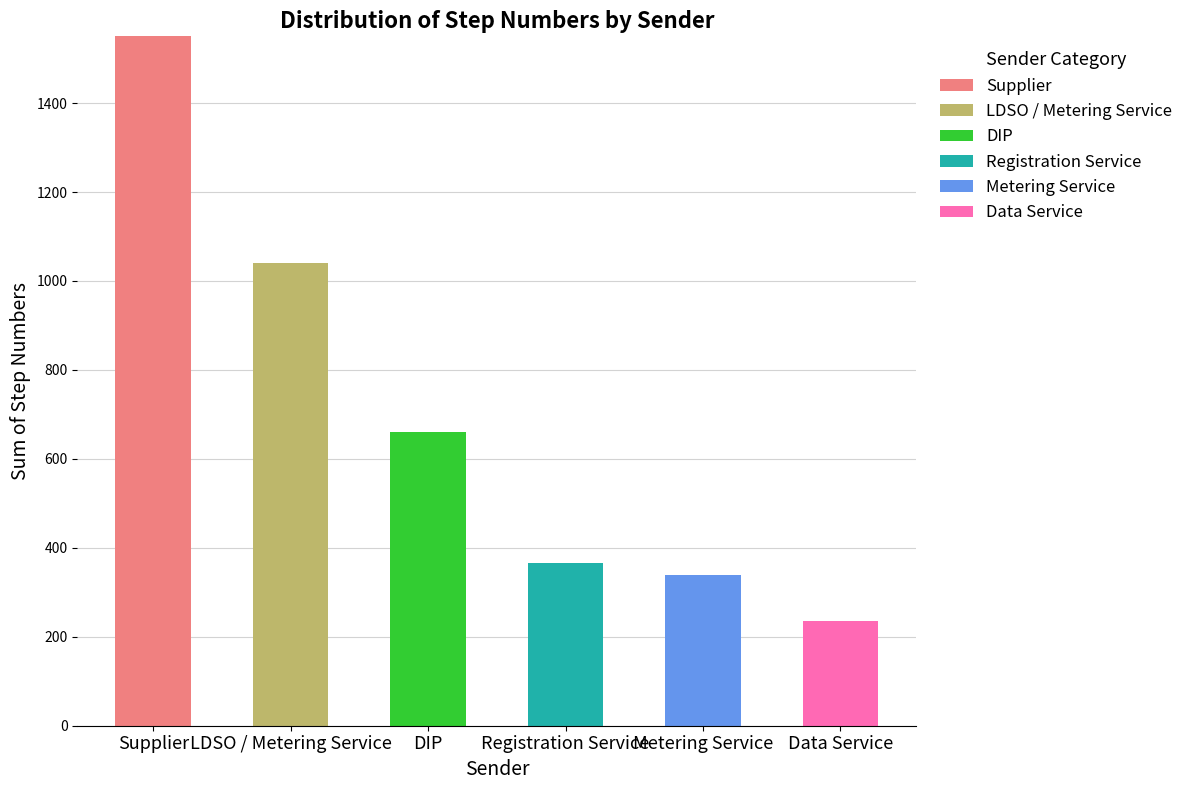

What is the total value across all series at Metering Service?

340